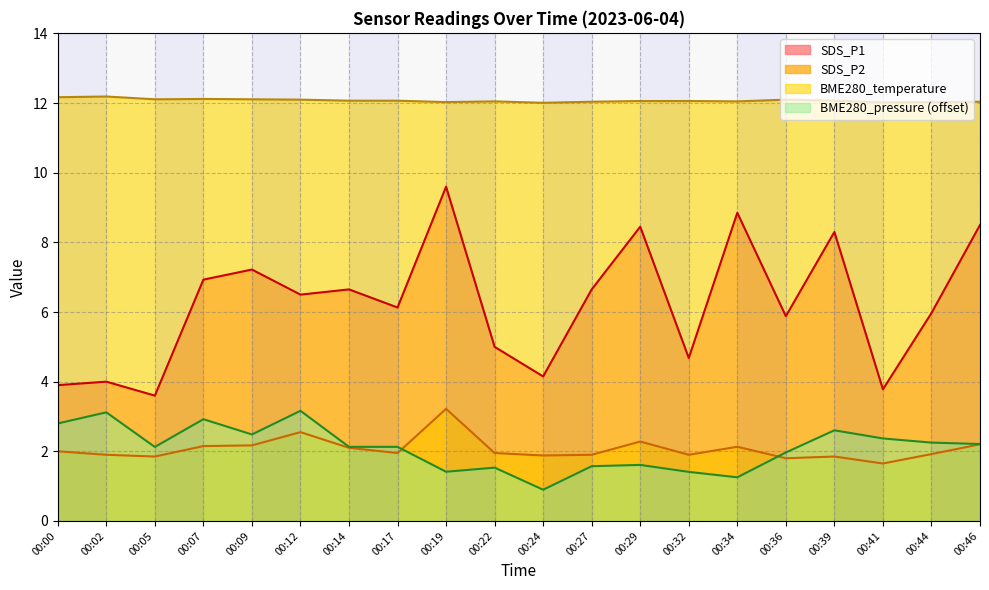

True or false: SDS_P1 and BME280_temperature cross at least once.

False